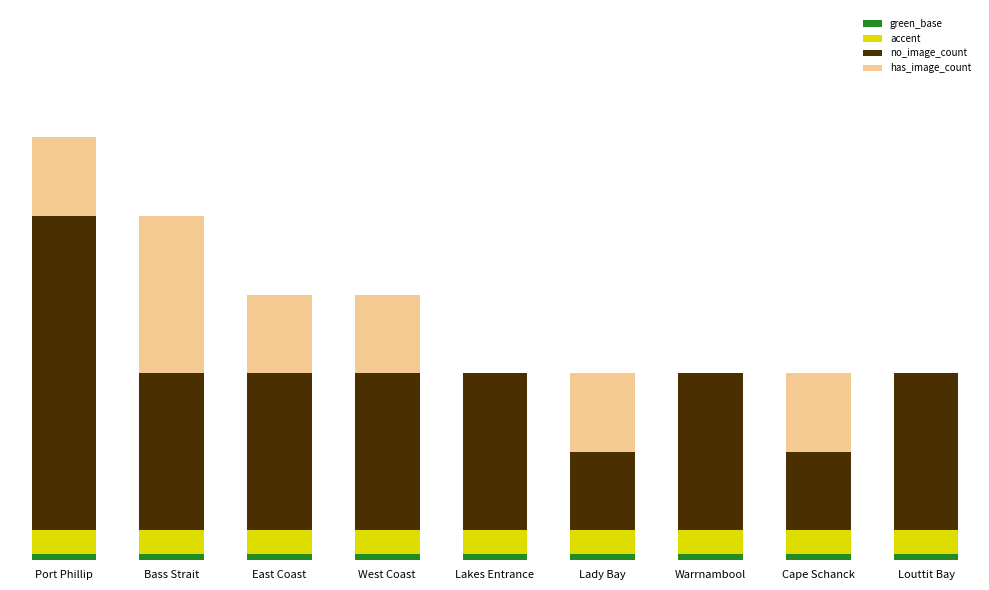

Are the bars grouped side by side (vs. stacked)?

No